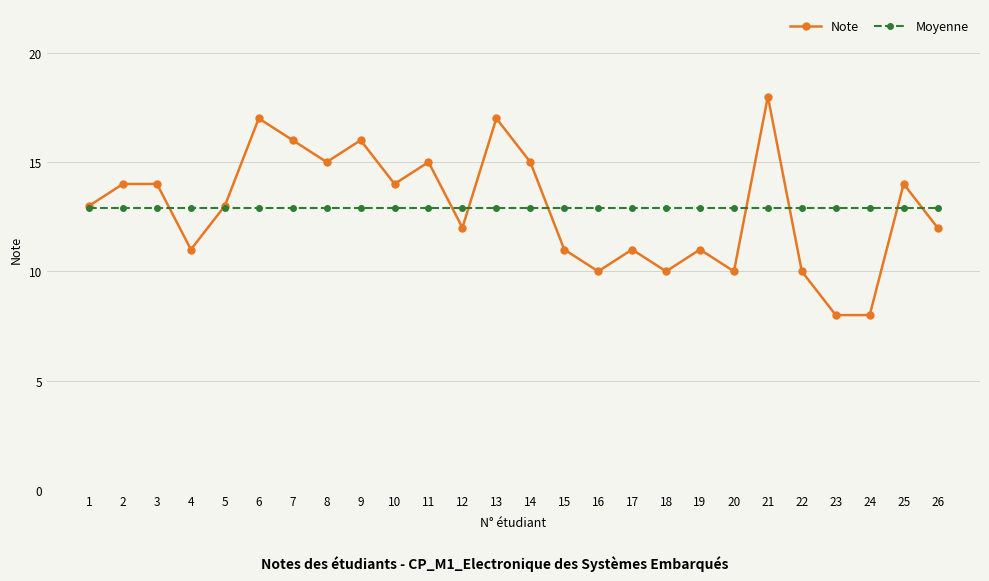

Is the value of Moyenne at 1 greater than the value of Note at 10?

No